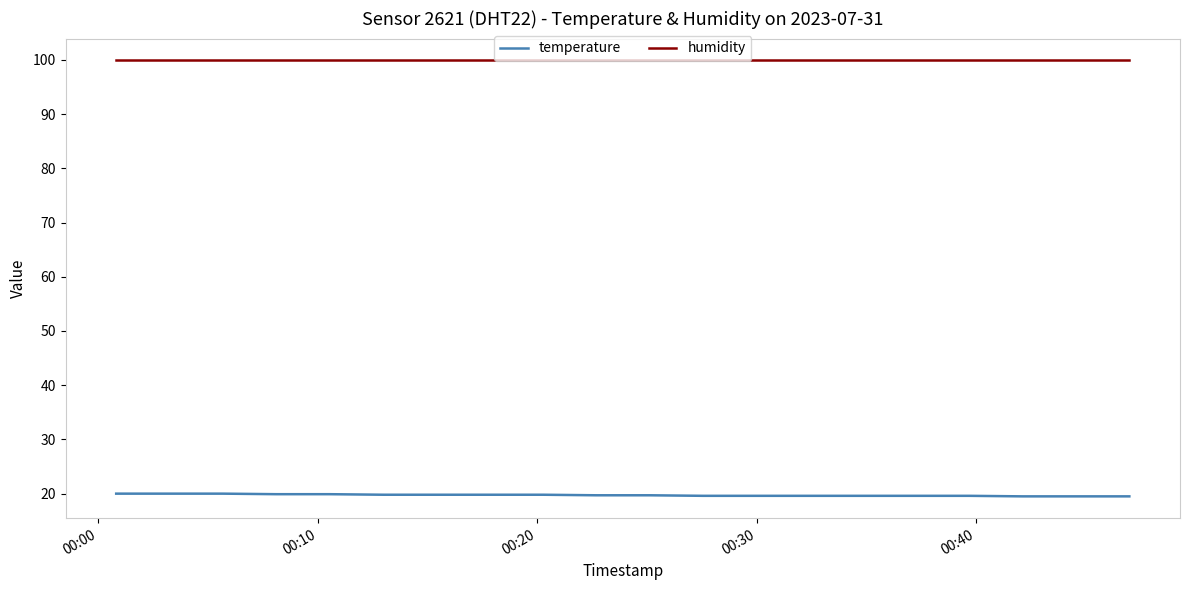

What is the minimum value for humidity?

99.9